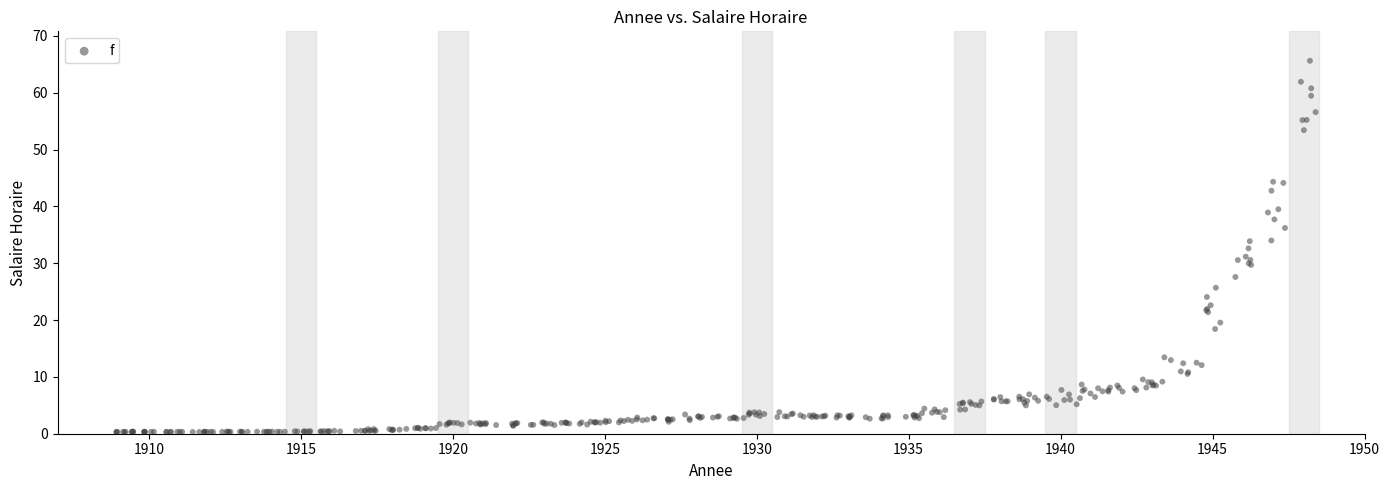

What is the range of Y values (max minus min)?

65.3